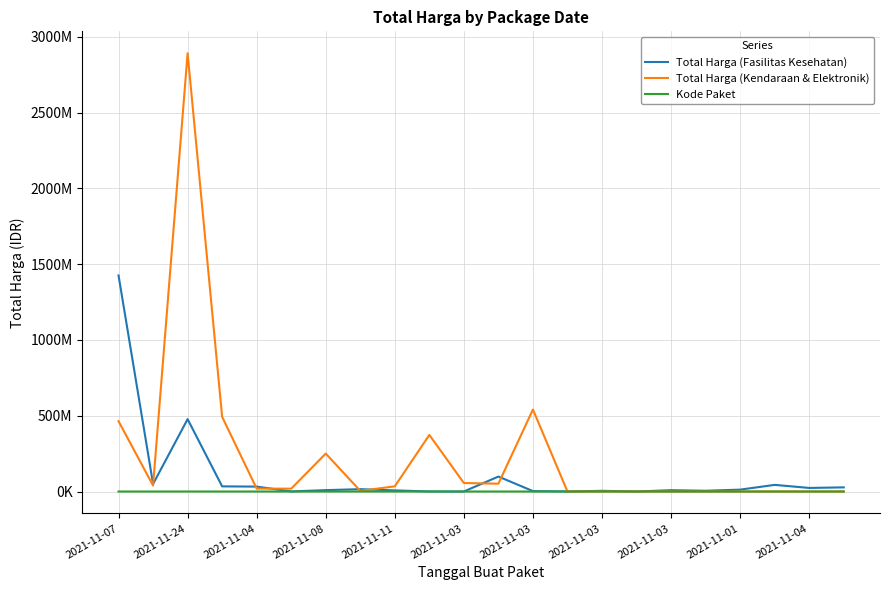

What is the label of the 15th point from the right?

2021-11-03